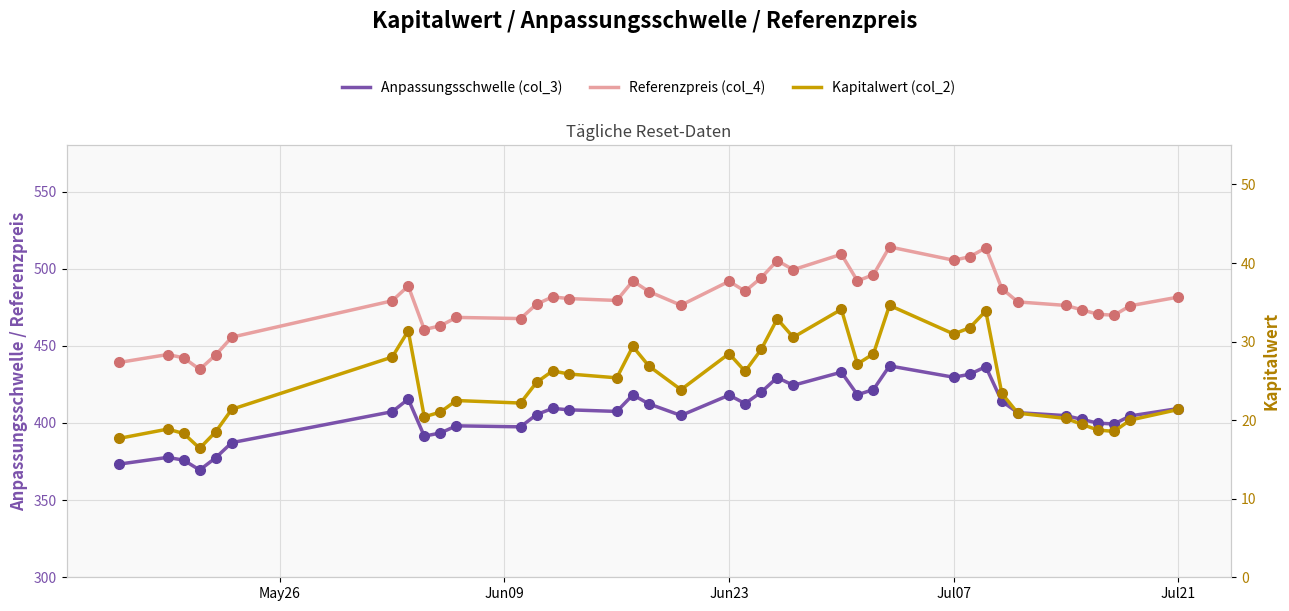

At how many categories does at least one series exceed 352?

39